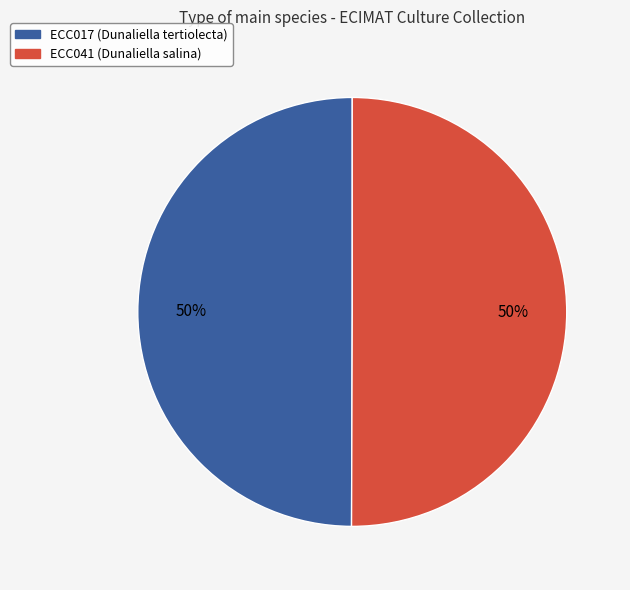

To the nearest percent, what is the average slice percentage?

50%